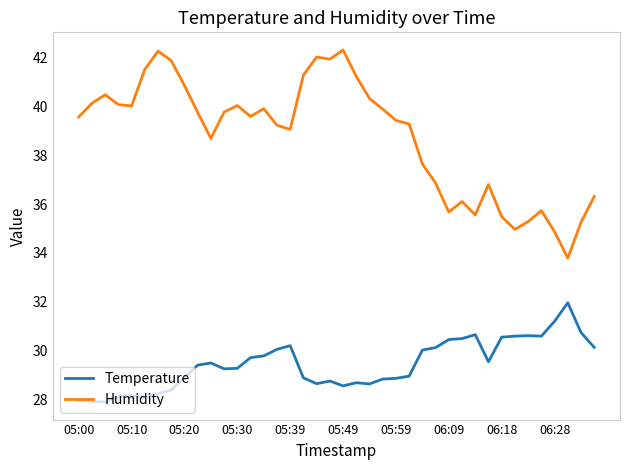

True or false: Humidity and Temperature intersect in this chart.

False